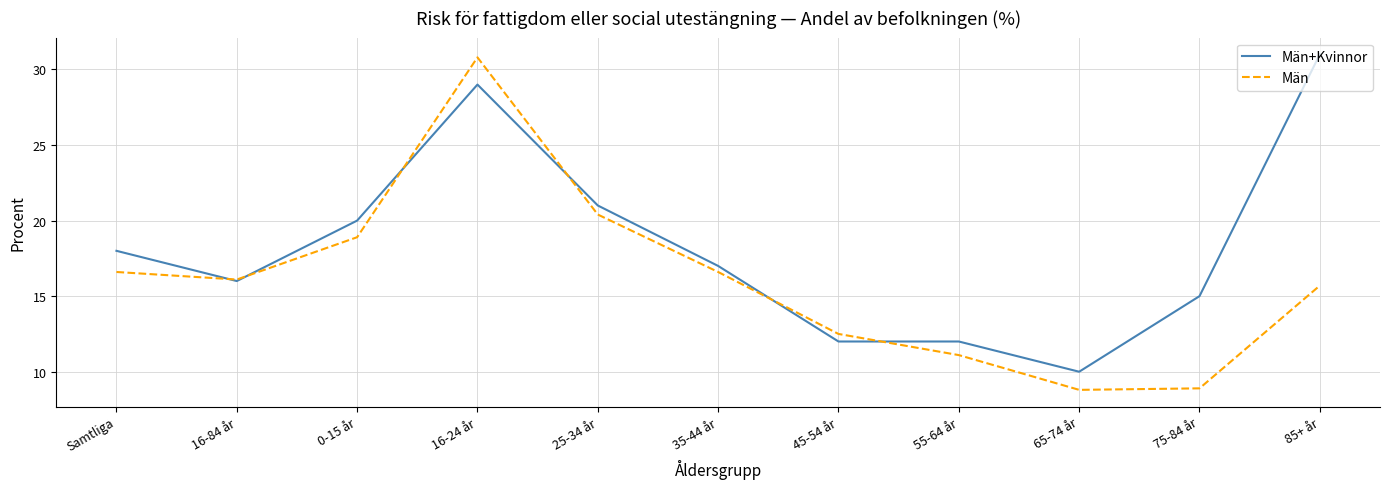

What position from the right is 0-15 år?

9